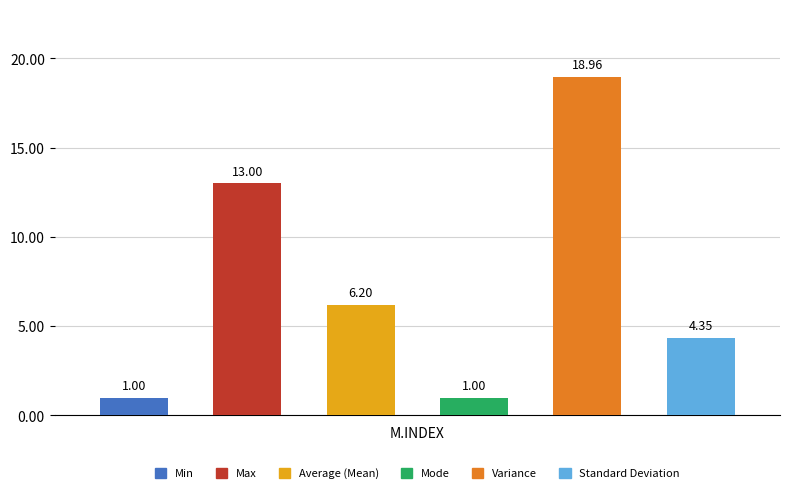

Are the bars grouped side by side (vs. stacked)?

Yes